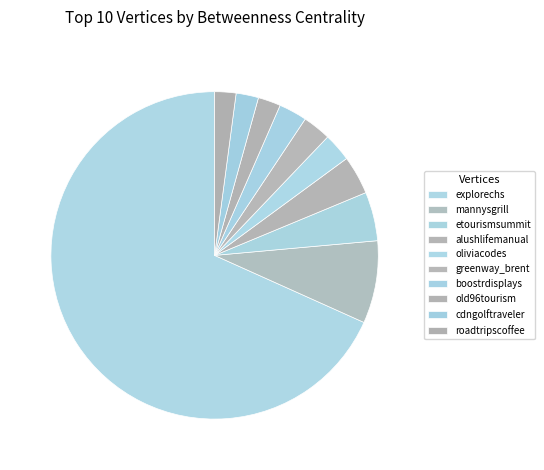

To the nearest percent, what is the average slice percentage?

10%